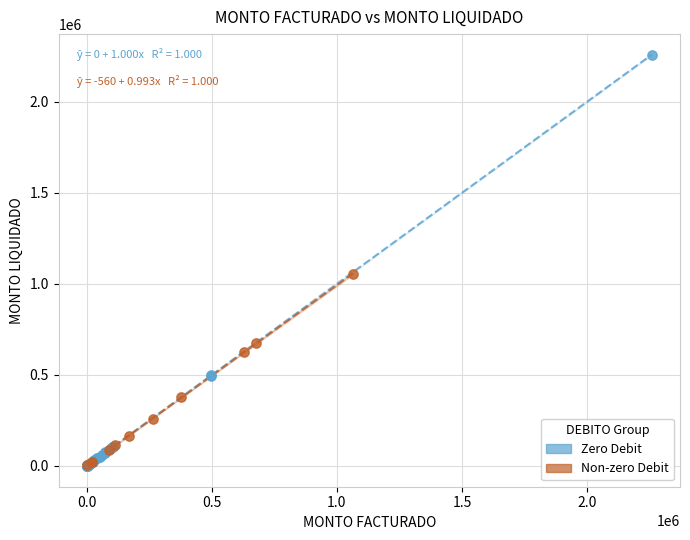

What are all the series names shown in the legend?

Zero Debit, Non-zero Debit